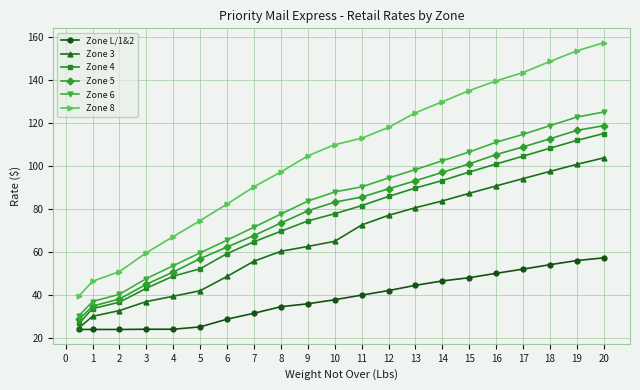

List the series in order of their peak value, lowest first.

Zone L/1&2, Zone 3, Zone 4, Zone 5, Zone 6, Zone 8